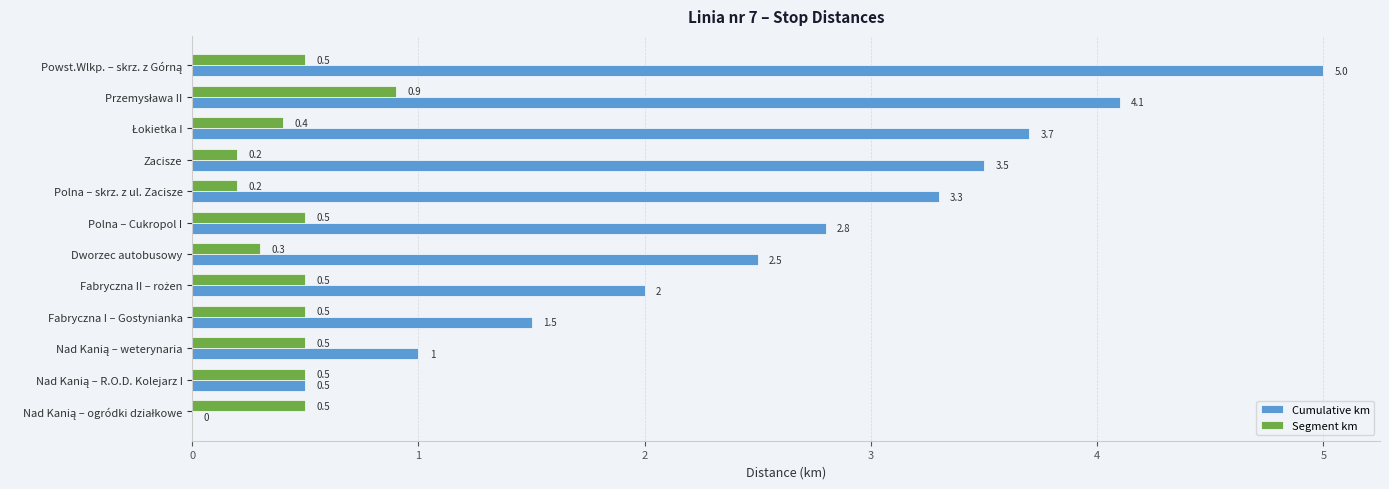

Between Dworzec autobusowy and Polna – skrz. z ul. Zacisze, which series saw the biggest shift?

Cumulative km